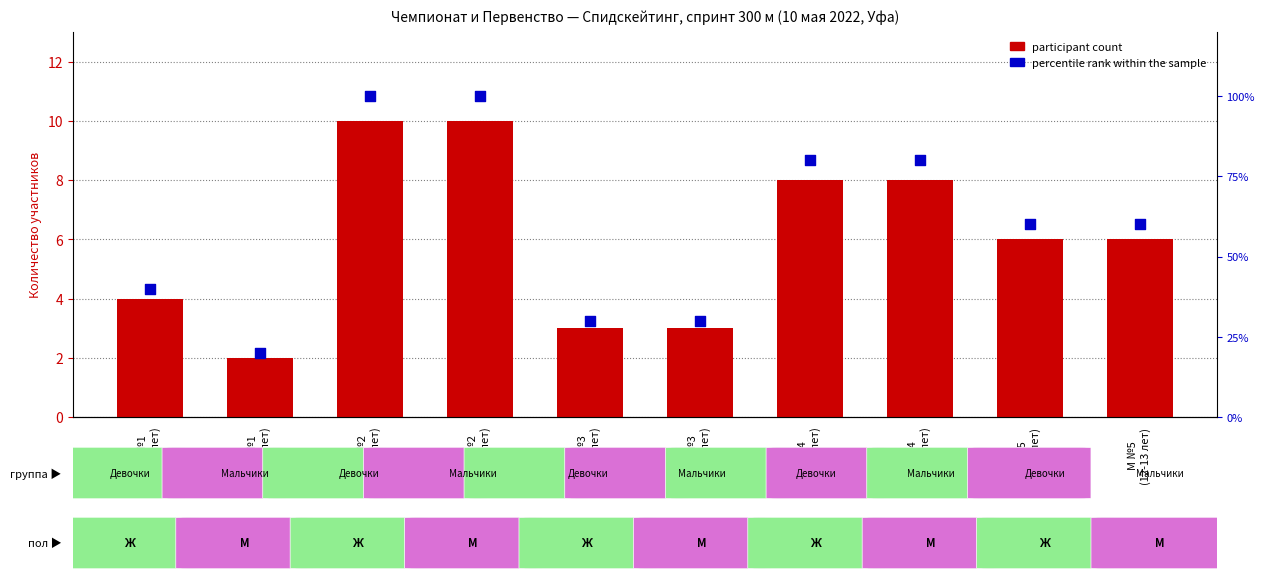

Which series has the largest total across all categories?

percentile rank within the sample